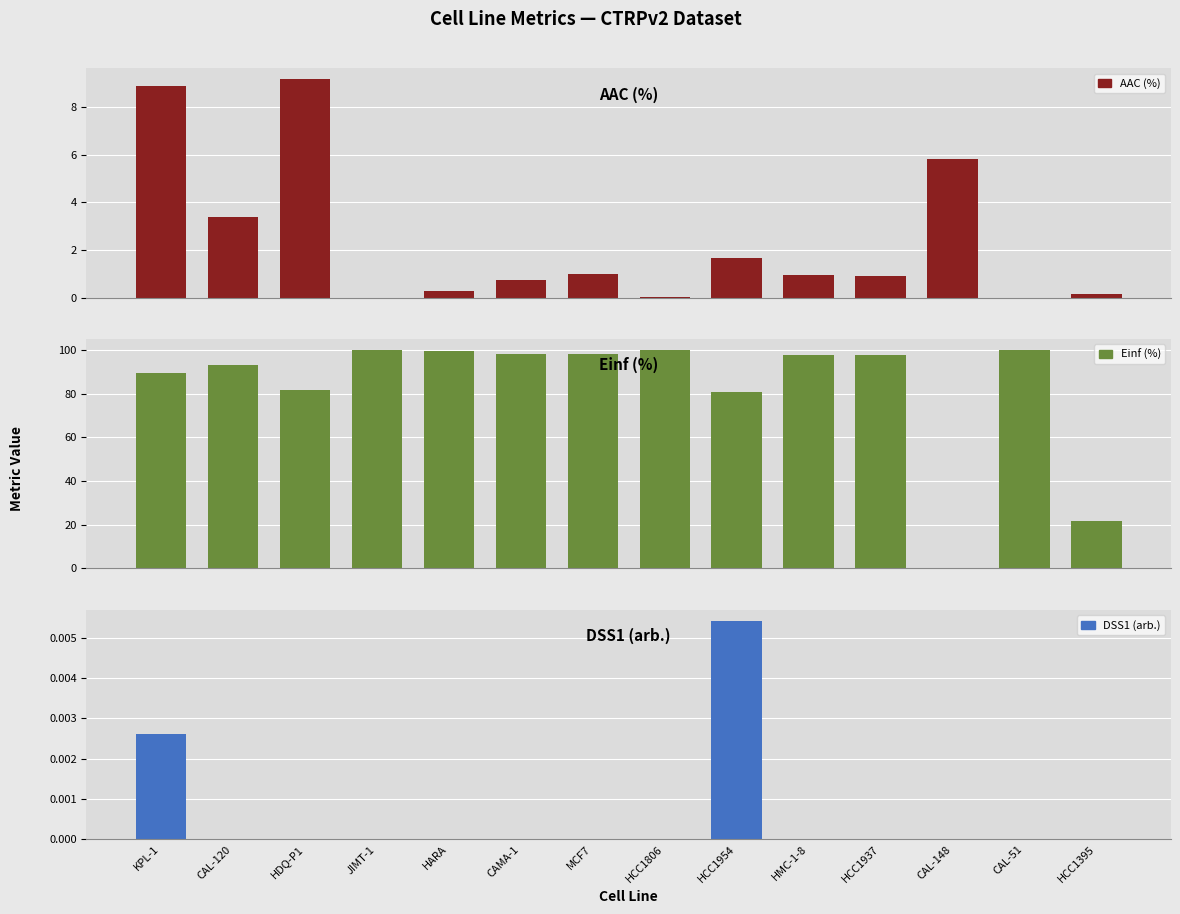

How many positive values does the DSS1 (arb.) series have?

2